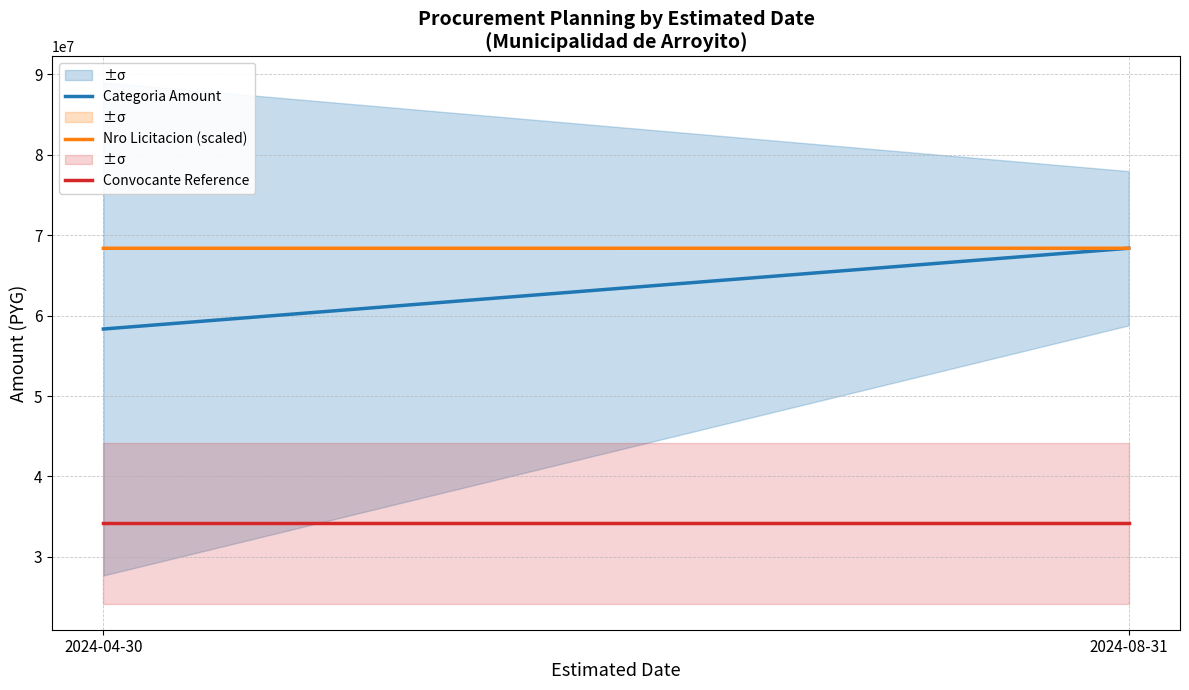

Rank the series by their maximum value, from lowest to highest.

Convocante Reference, Categoria Amount, Nro Licitacion (scaled)